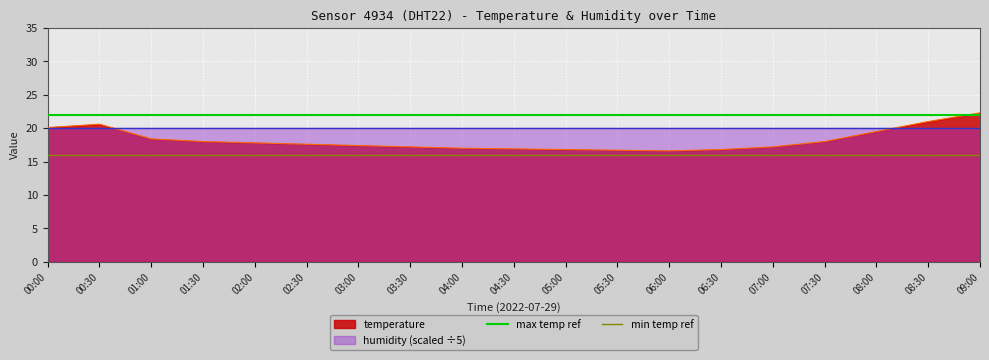

Is it true that temperature equals 17.8 at 02:00?

True